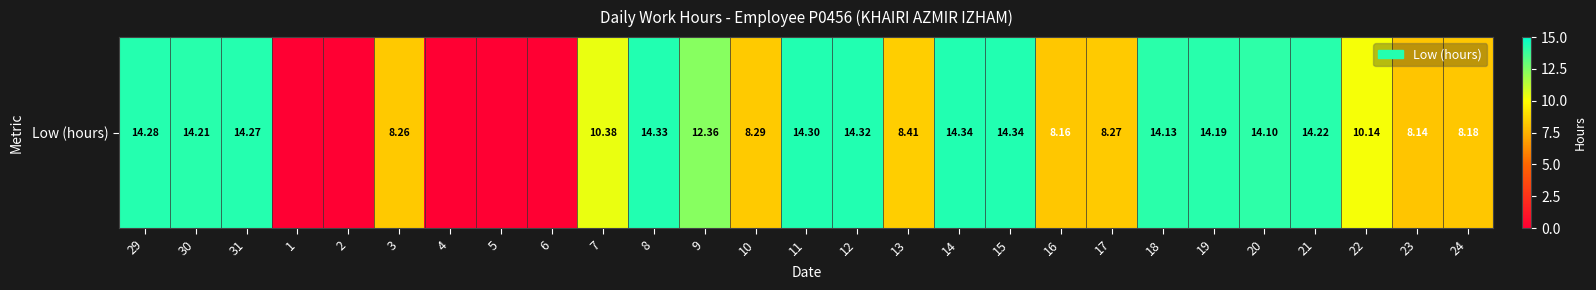

Rank the categories by value from lowest to highest.

1, 2, 4, 5, 6, 23, 16, 24, 3, 17, 10, 13, 22, 7, 9, 20, 18, 19, 30, 21, 31, 29, 11, 12, 8, 14, 15